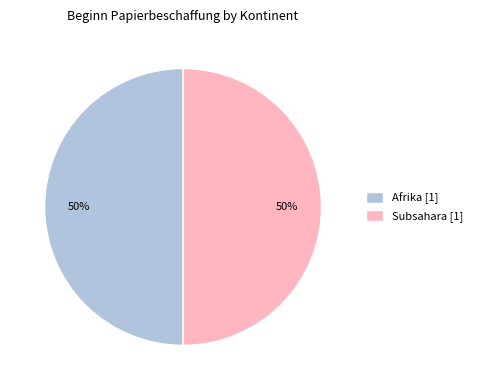

To the nearest percent, what percentage of the pie is Afrika [1]?

50%